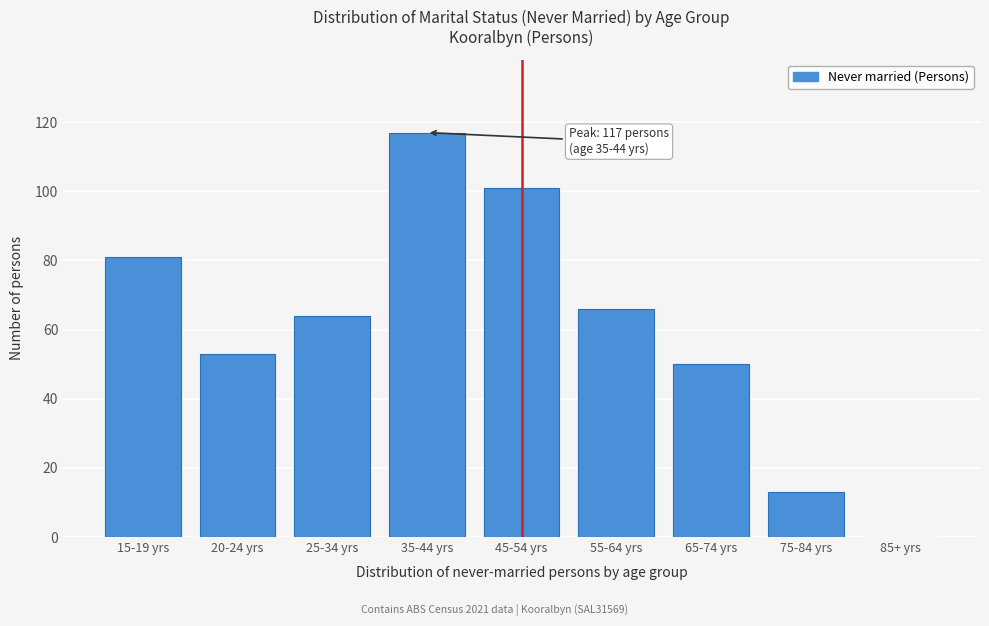

Reading right to left, what are all the values shown in this chart?

85+ yrs=0	75-84 yrs=13	65-74 yrs=50	55-64 yrs=66	45-54 yrs=101	35-44 yrs=117	25-34 yrs=64	20-24 yrs=53	15-19 yrs=81